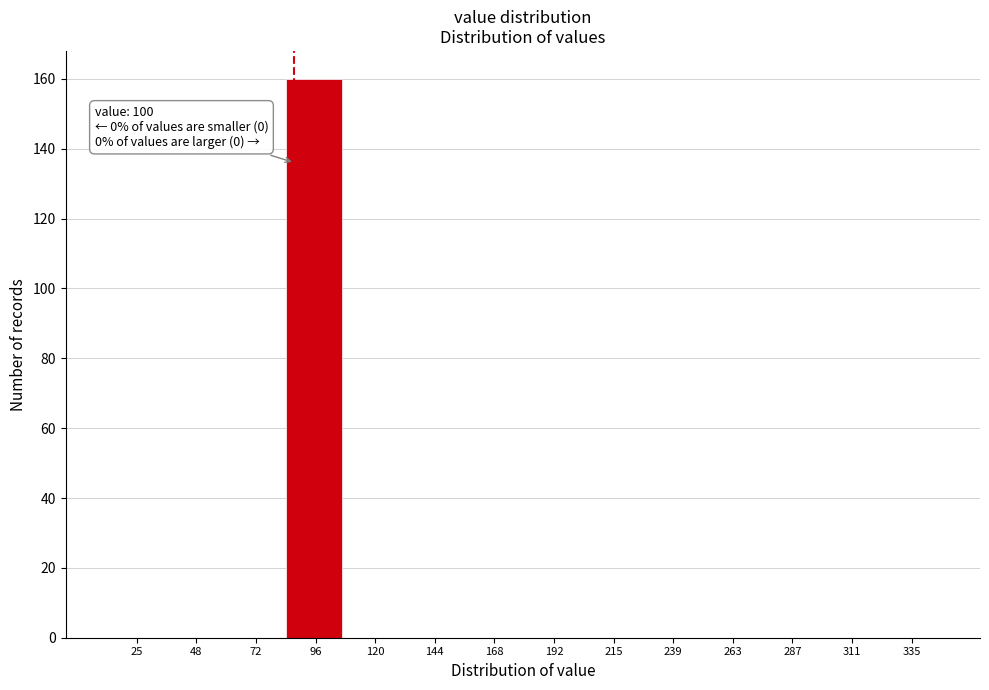

Reading right to left, list all the values displayed in this chart.

335=0	311=0	287=0	263=0	239=0	215=0	192=0	168=0	144=0	120=0	96=160	72=0	48=0	25=0